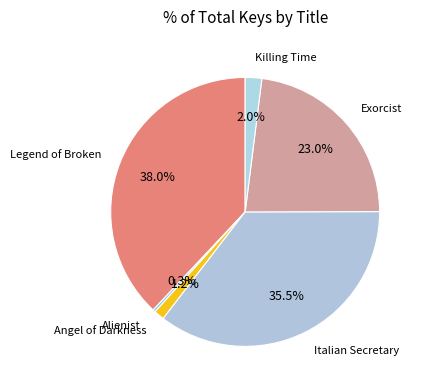

How many slices are in this pie chart?

6